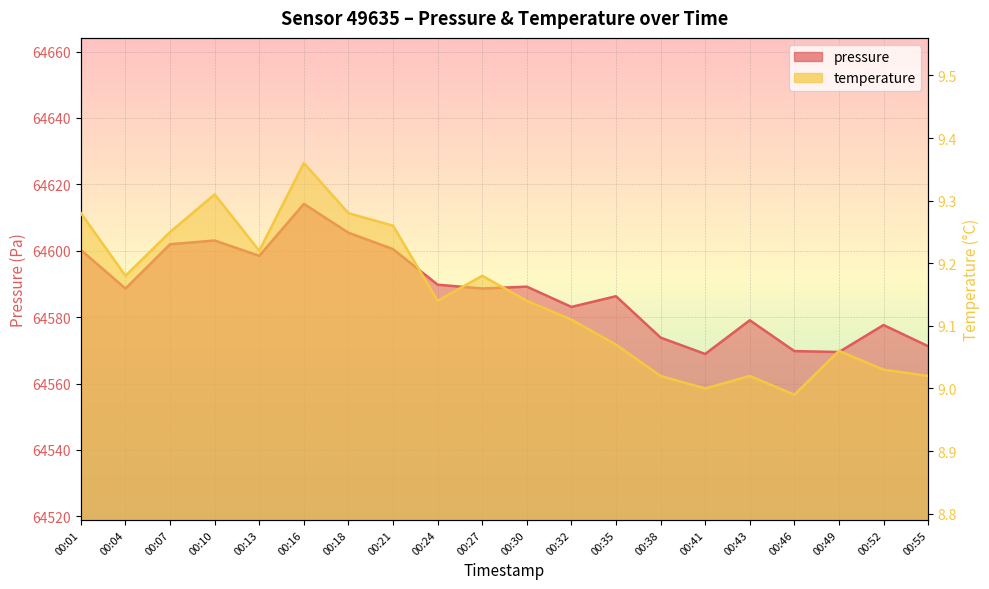

What is the minimum value shown in the chart?

9.0